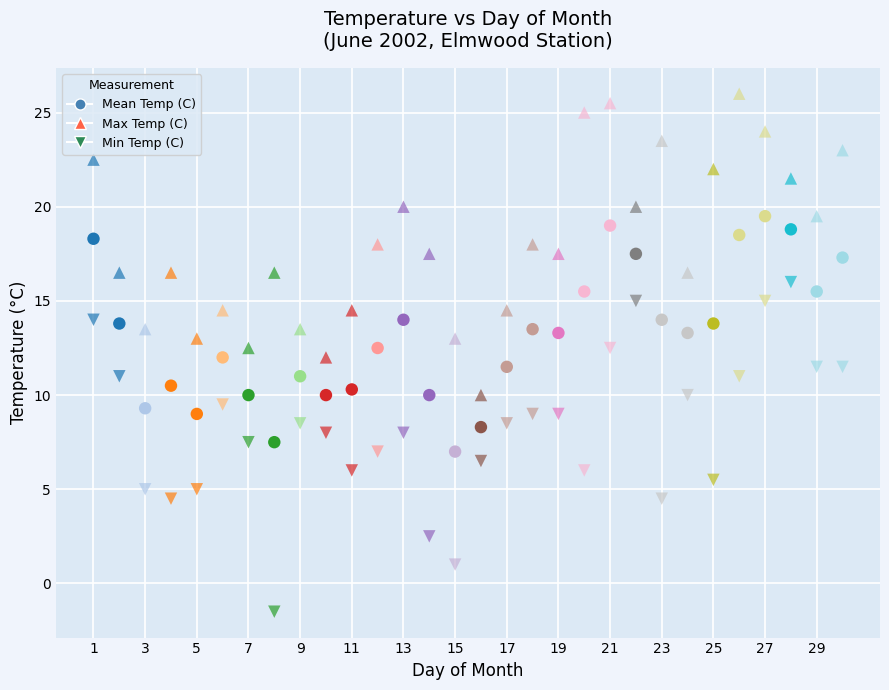

Count the number of points in this scatter plot.

90